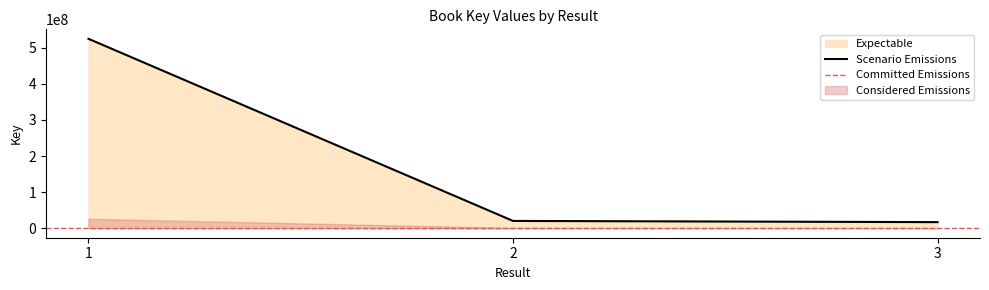

Does the chart display data point markers on the line(s)?

No